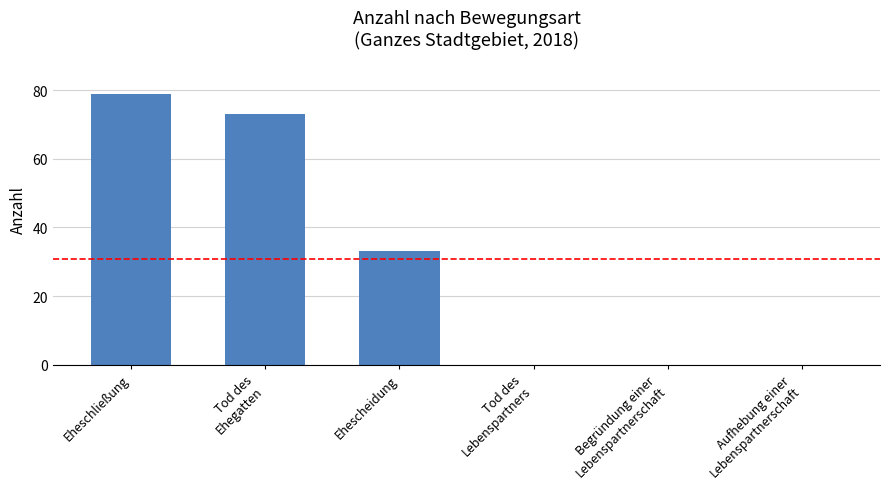

What is the sum of the values at Eheschließung and Ehescheidung?

112